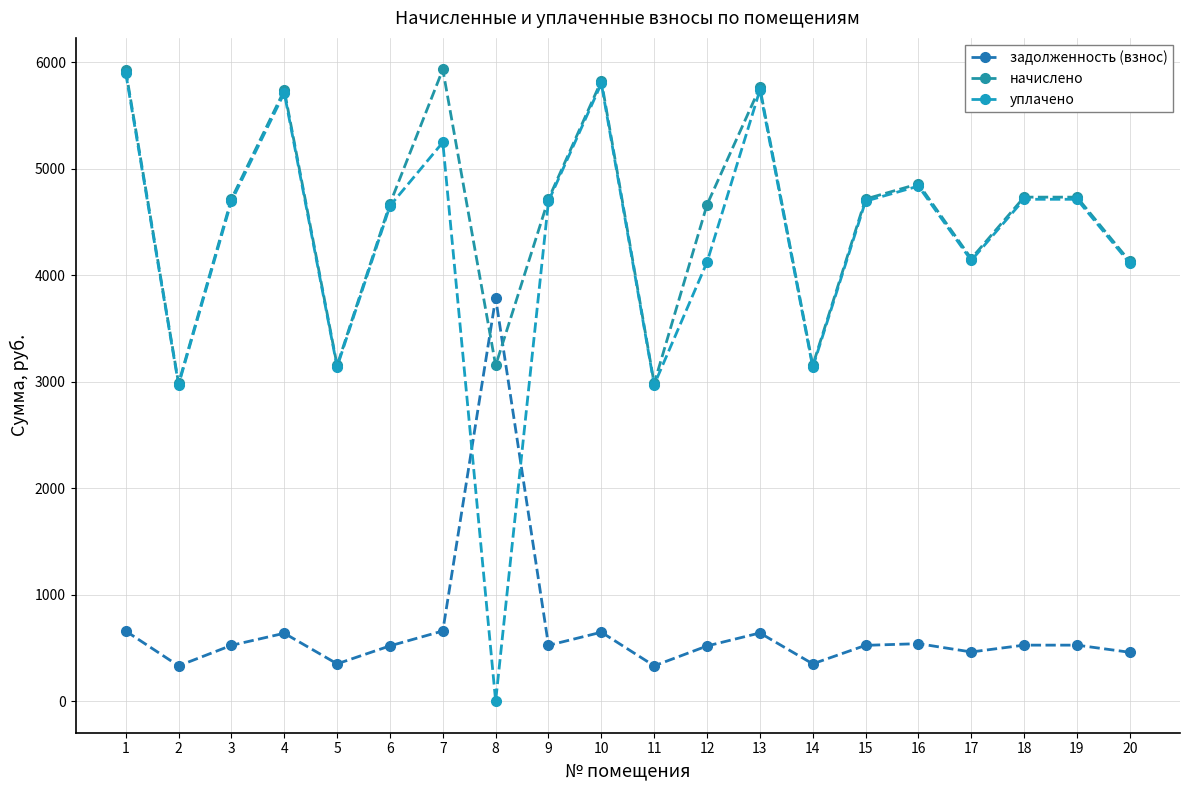

What is the value of the уплачено point at the 9th from the left?

4696.7